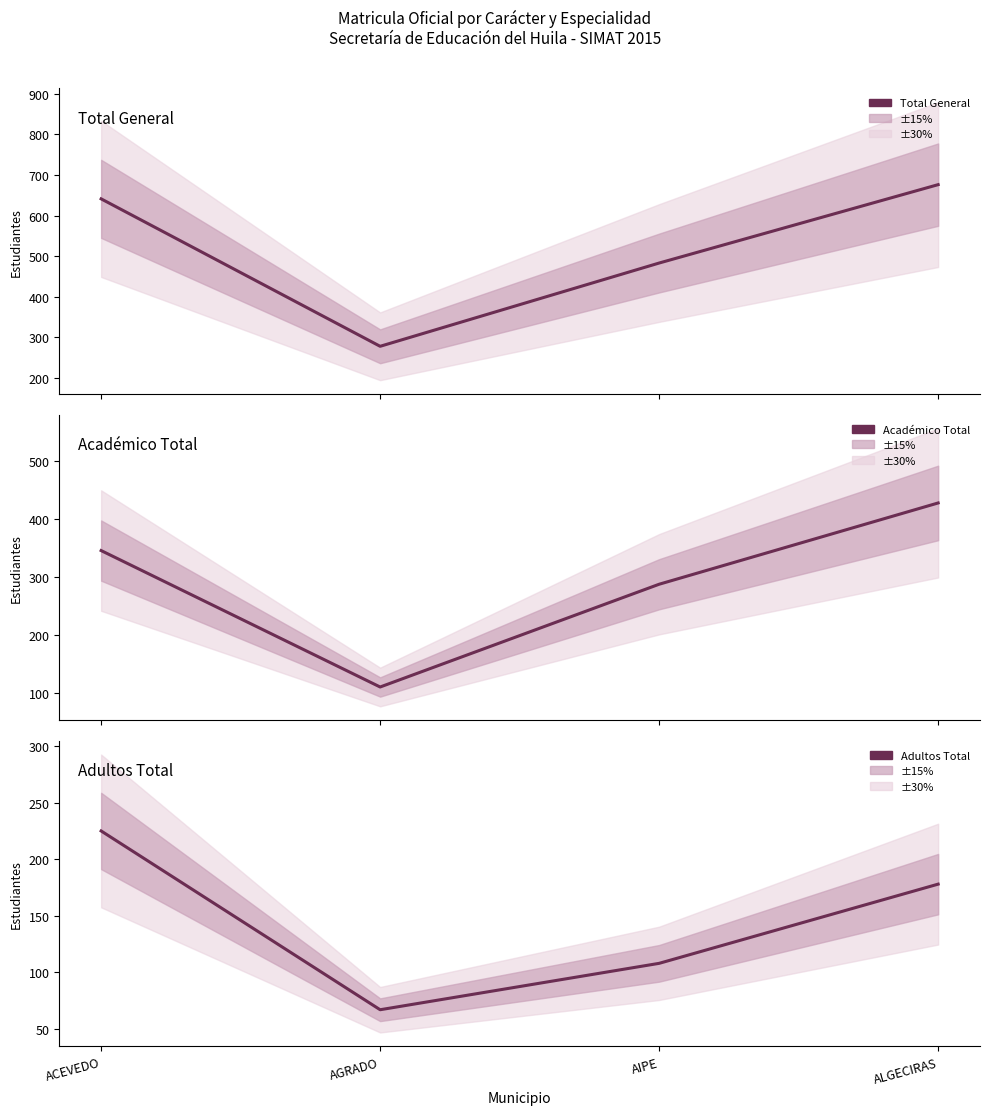

What value does the Académico Total series have at AIPE, to the nearest 10?

290